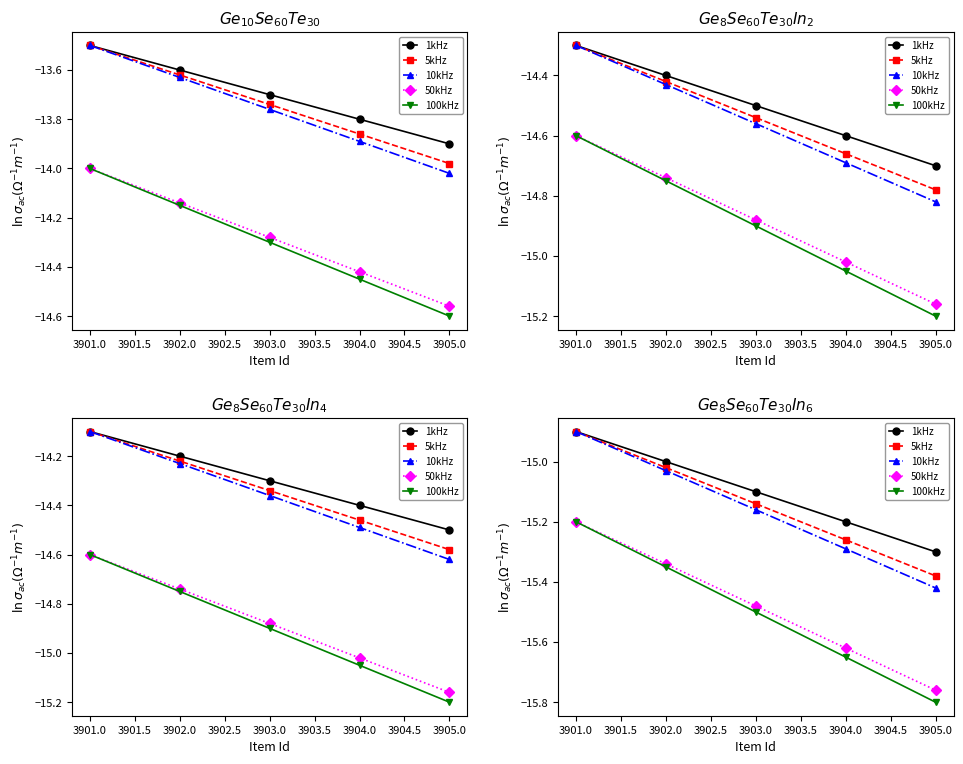

Is the value of 50kHz at 3901.0 greater than the value of 100kHz at 3904.0?

Yes